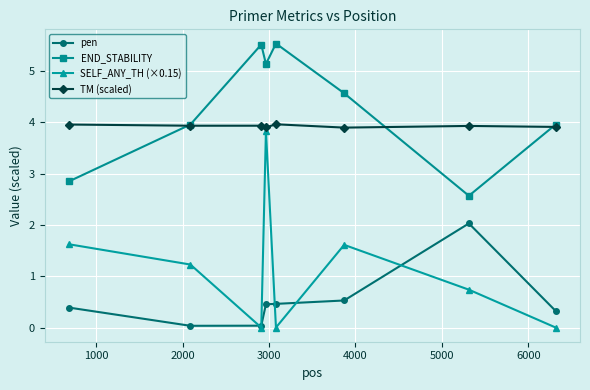

Which series has the largest total across all categories?

END_STABILITY